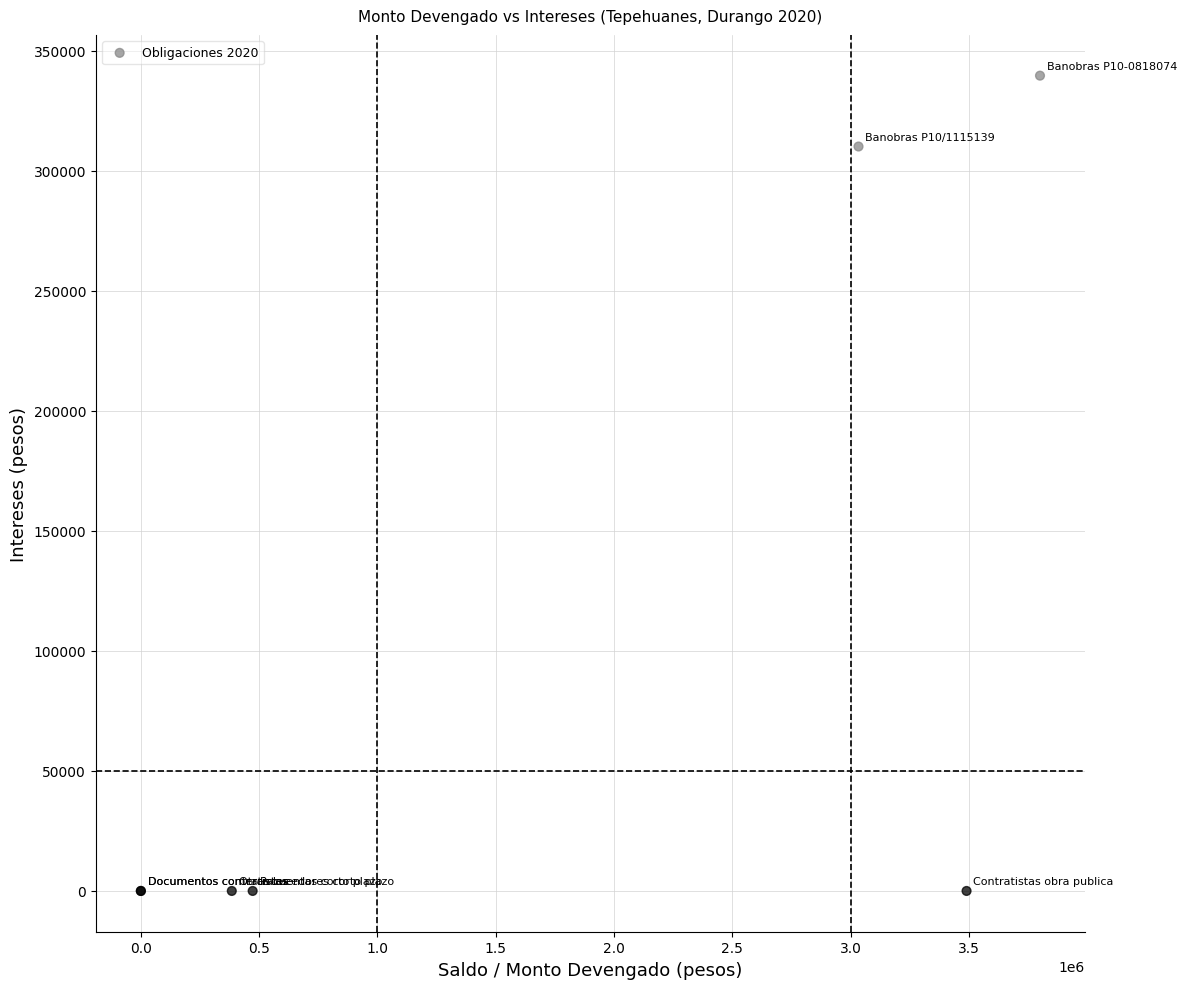

What Y value in the scatter plot is closest to 169762?

310017.8